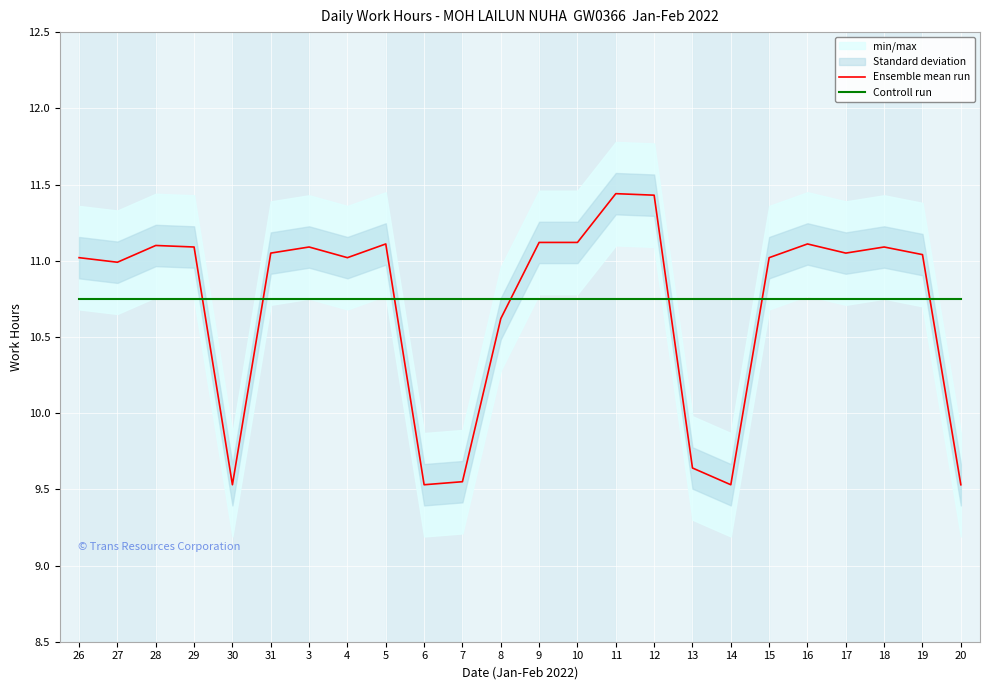

Which series has the largest total across all categories?

Controll run